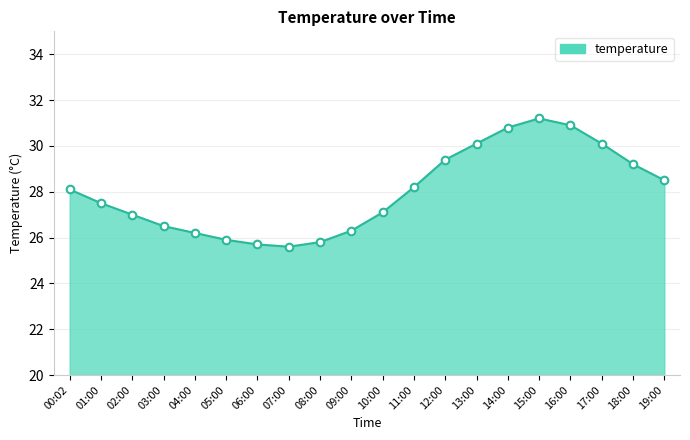

Which has a higher value, 11:00 or 08:00?

11:00